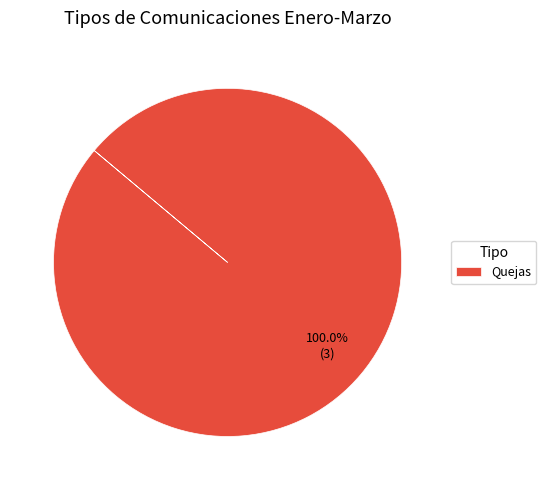

Rank the categories by value from lowest to highest.

Quejas